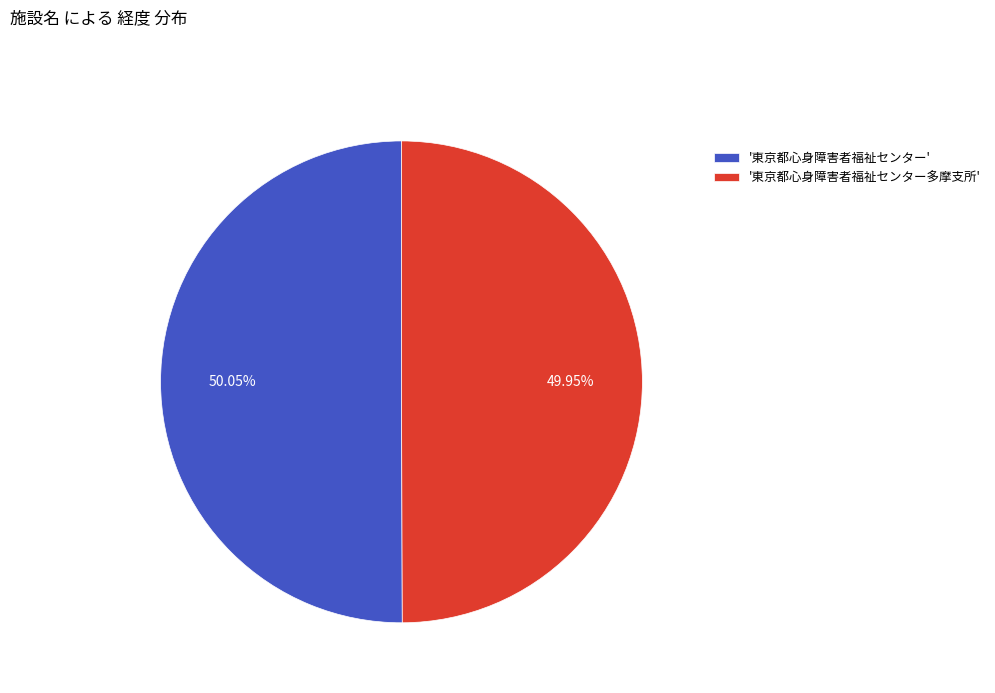

Is there a majority slice in this chart?

Yes